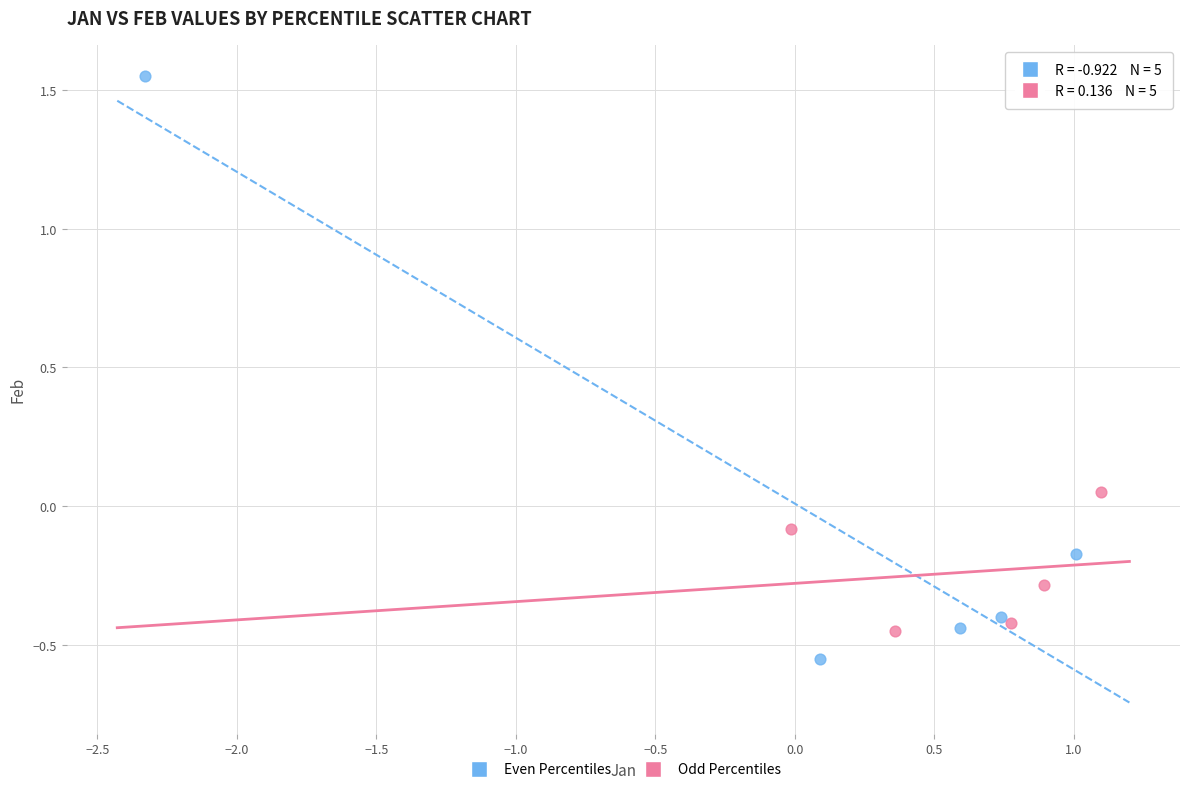

Which series contains the highest Y value?

Even Percentiles